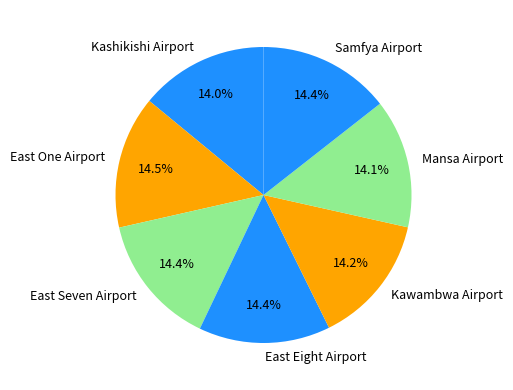

Does any single category account for the majority?

No